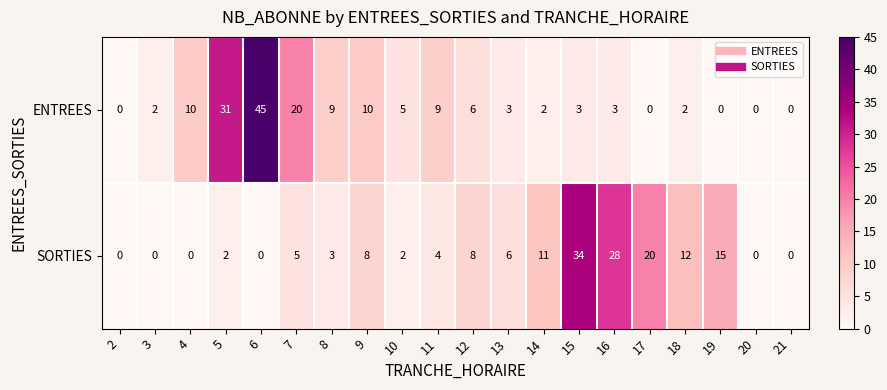

Is it true that ENTREES equals 0 at 21?

True